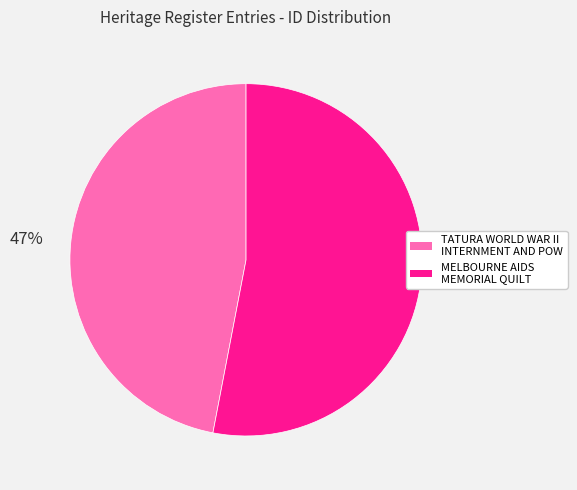

Count the number of slices in the pie.

2